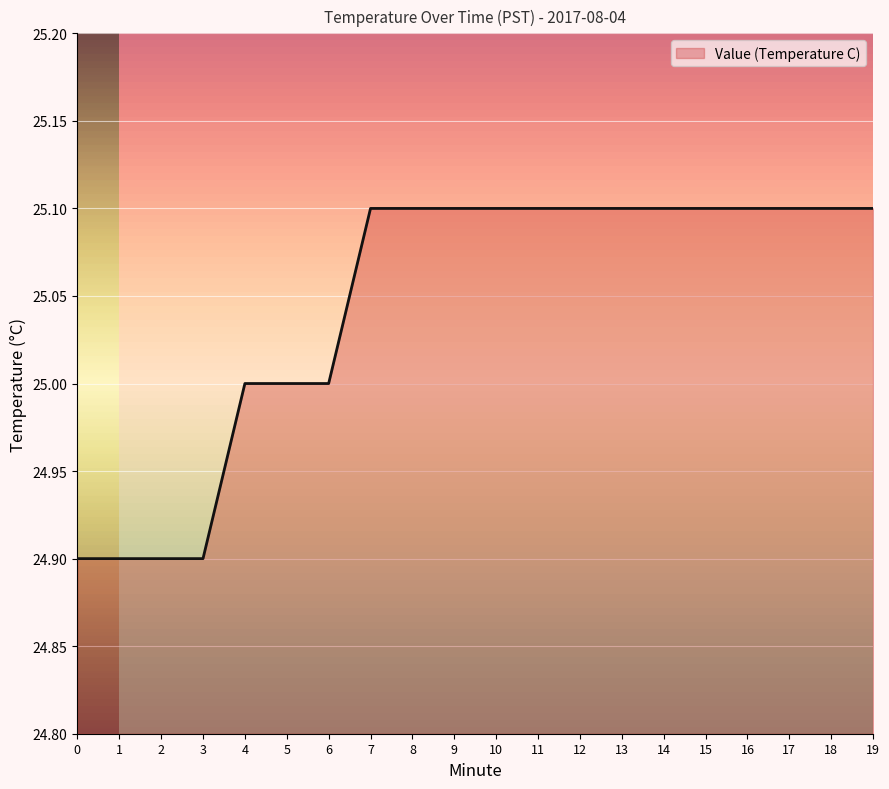

Reading left to right, what are all the values shown in this chart?

24.9	24.9	24.9	24.9	25.0	25.0	25.0	25.1	25.1	25.1	25.1	25.1	25.1	25.1	25.1	25.1	25.1	25.1	25.1	25.1